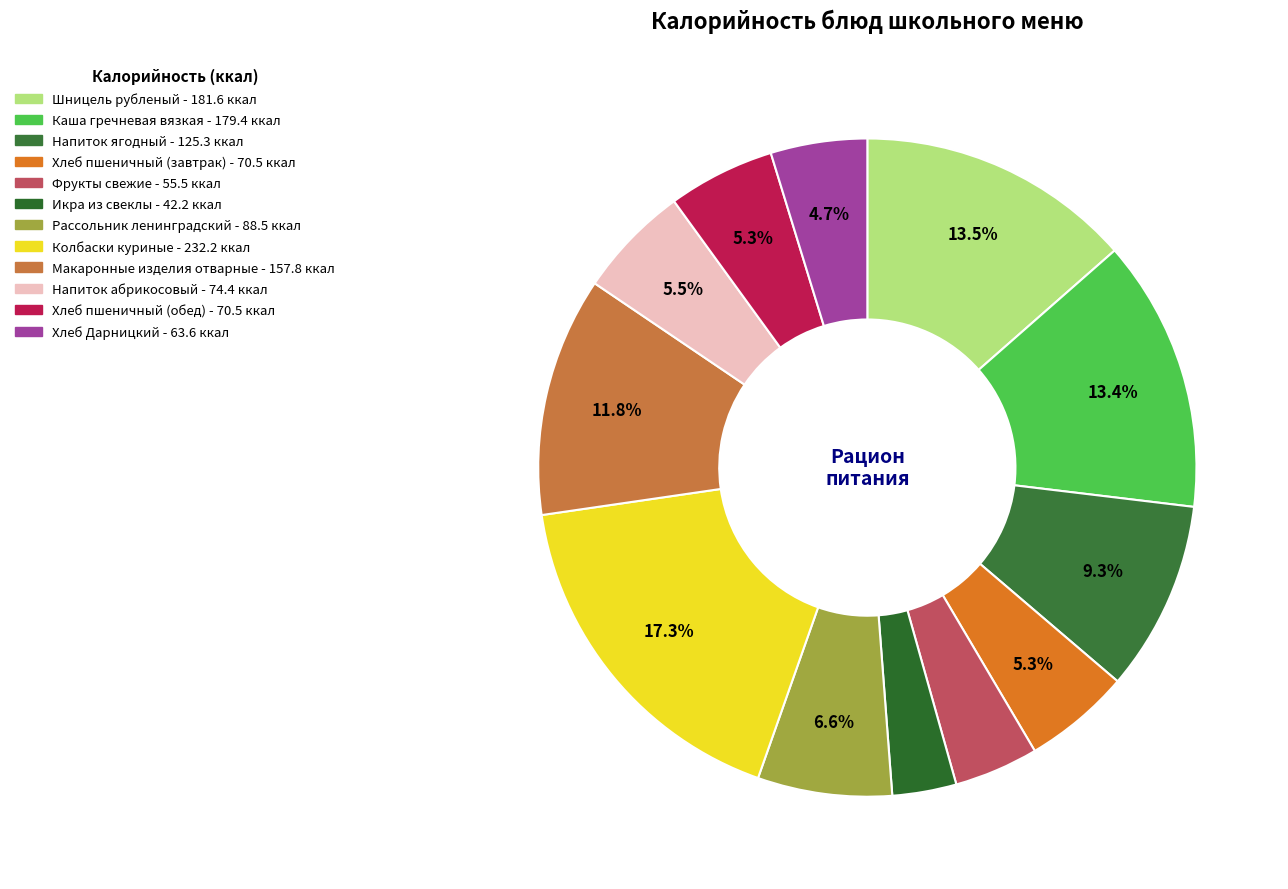

Does Хлеб Дарницкий represent more than half of the total?

No